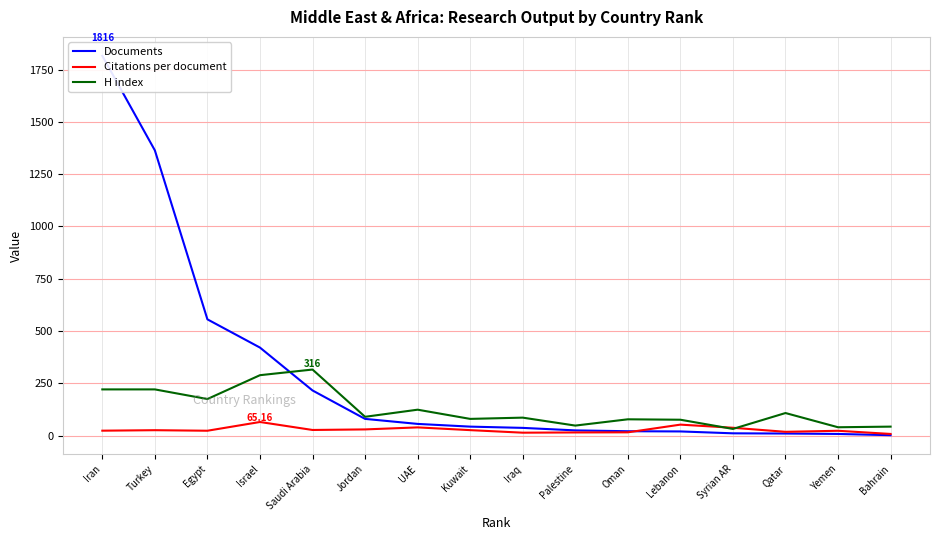

How many intersections are there between Citations per document and Documents?

1